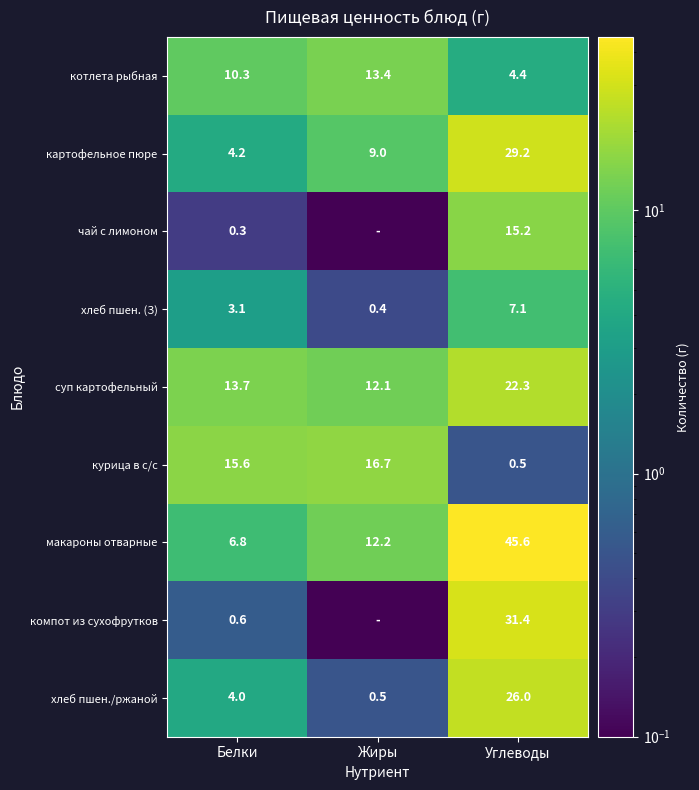

Where is хлеб пшен. (З) nearest to the value 3?

Белки